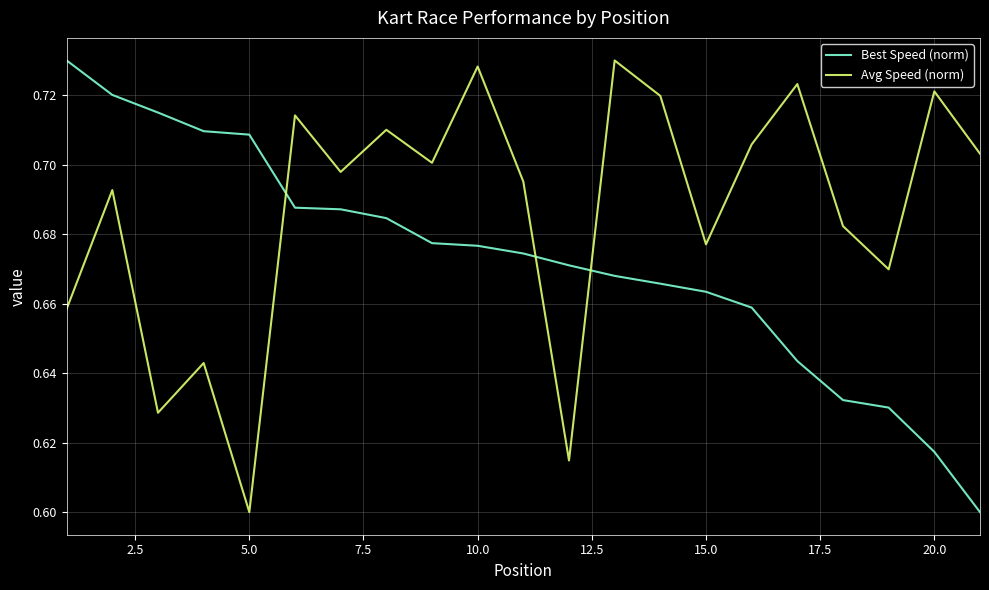

How many interior local valleys does the Avg Speed (norm) series have?

7